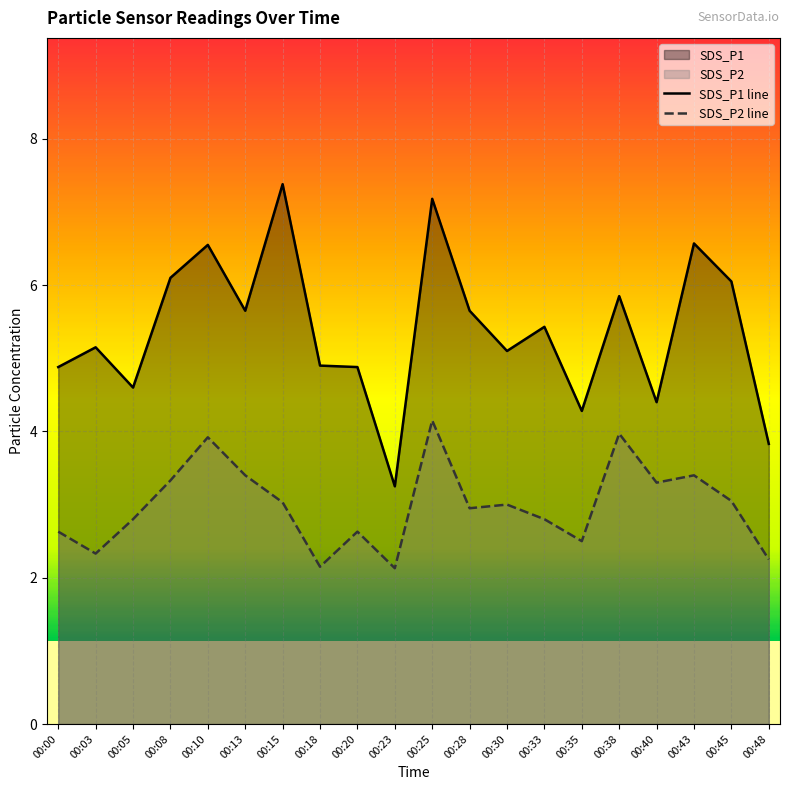

What is the difference between the highest and lowest values at 00:38?

1.9